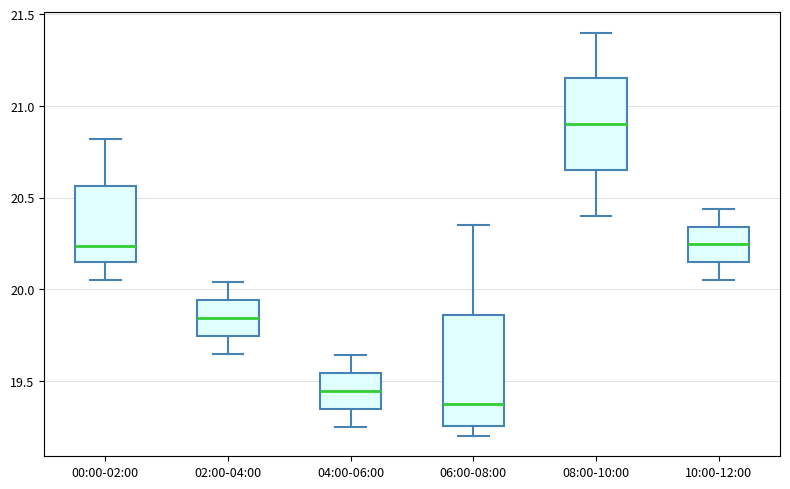

Which box's median line is the lowest?

06:00-08:00